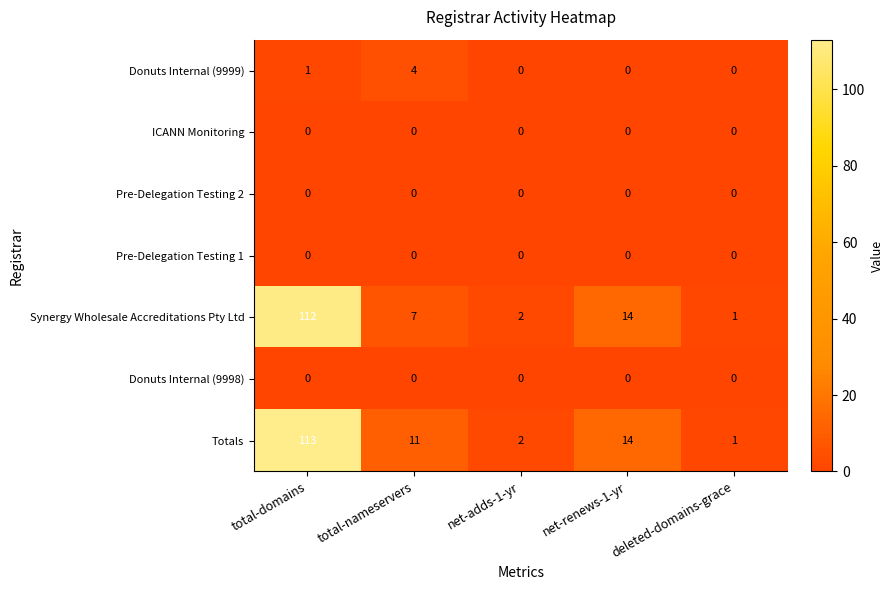

Which series changed the most between total-nameservers and deleted-domains-grace?

Totals